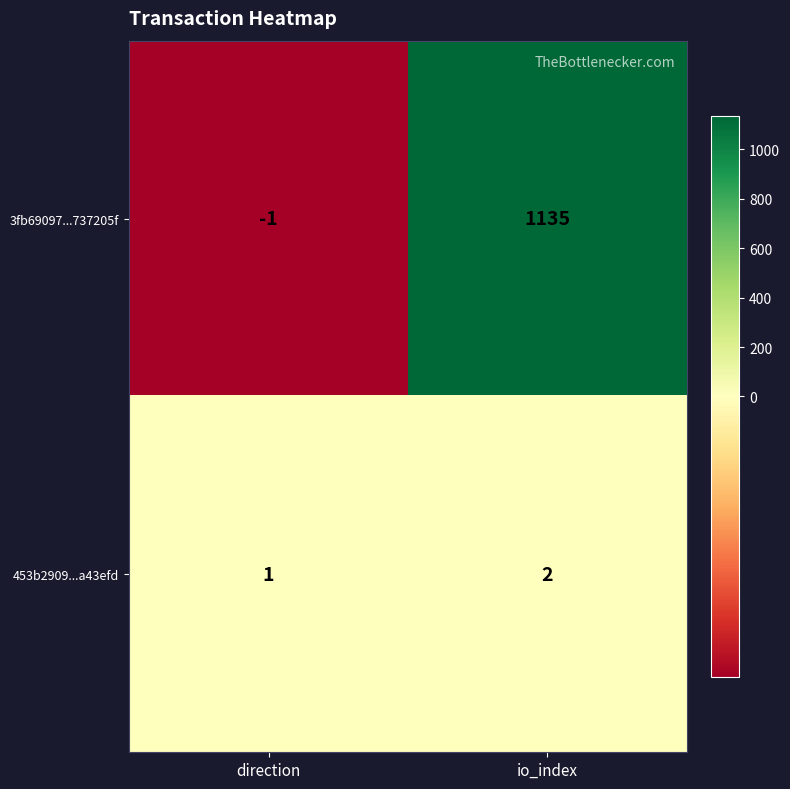

At which category is the sum across all series the highest?

io_index